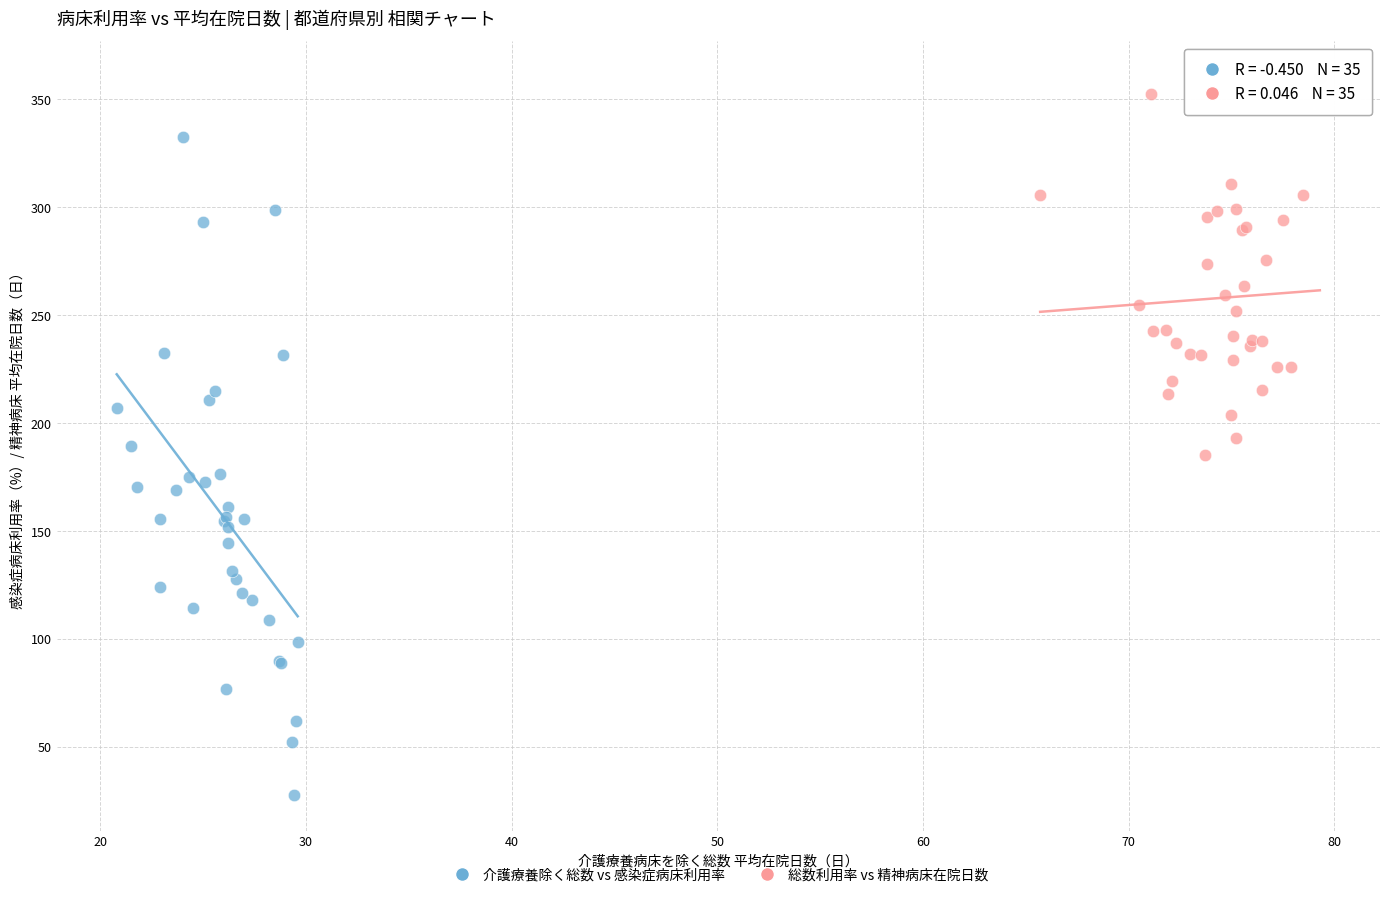

Which series contains the lowest Y value?

介護療養除く総数 vs 感染症病床利用率